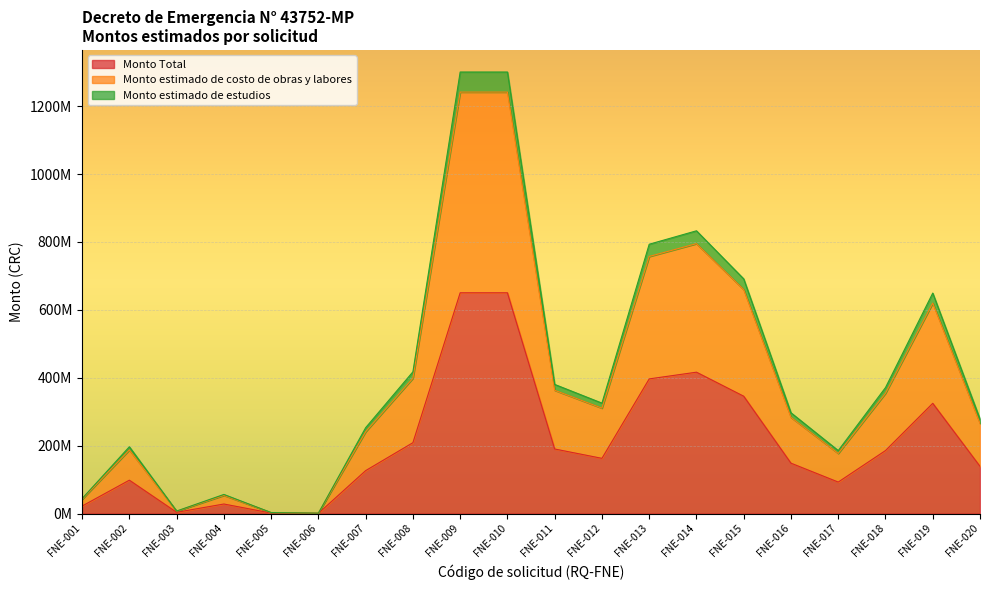

At FNE-001, list the series in order from smallest to largest.

Monto Total, Monto estimado de costo de obras y labores, Monto estimado de estudios